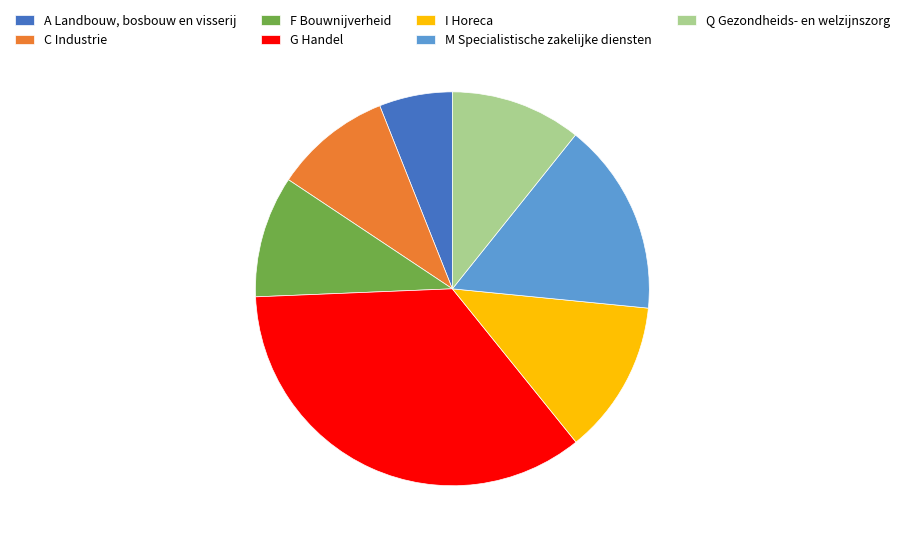

How many slices are in this pie chart?

7